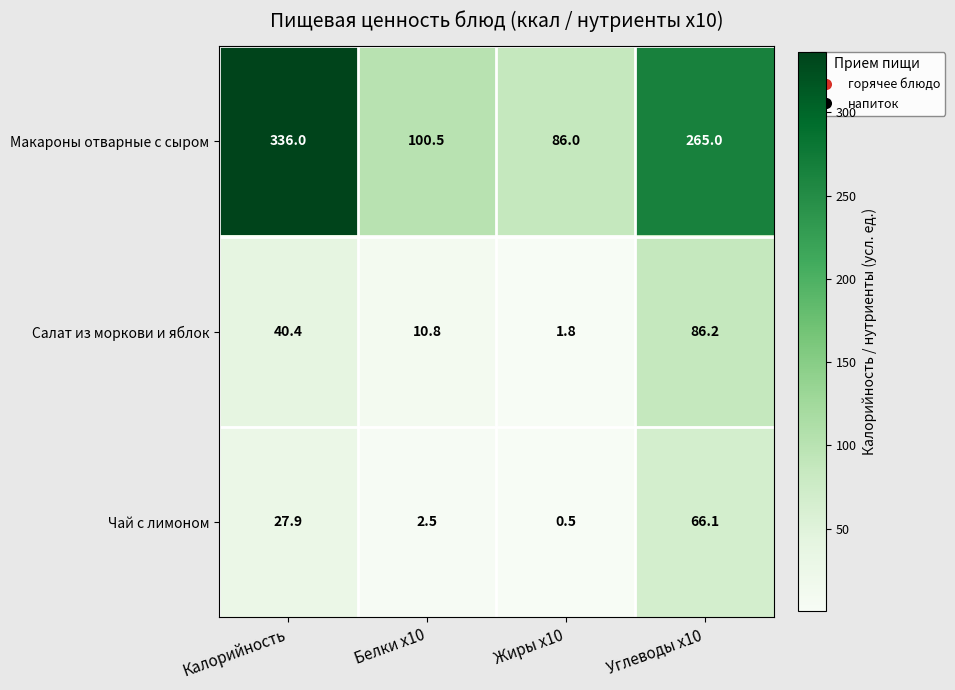

List the series in order of their peak value, lowest first.

Чай с лимоном, Салат из моркови и яблок, Макароны отварные с сыром